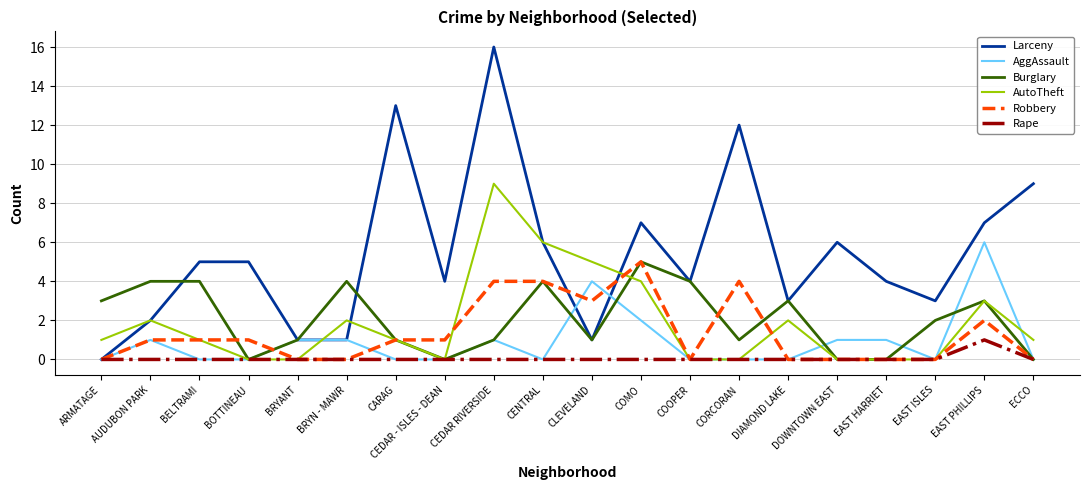

Which series has the widest spread of values?

Larceny